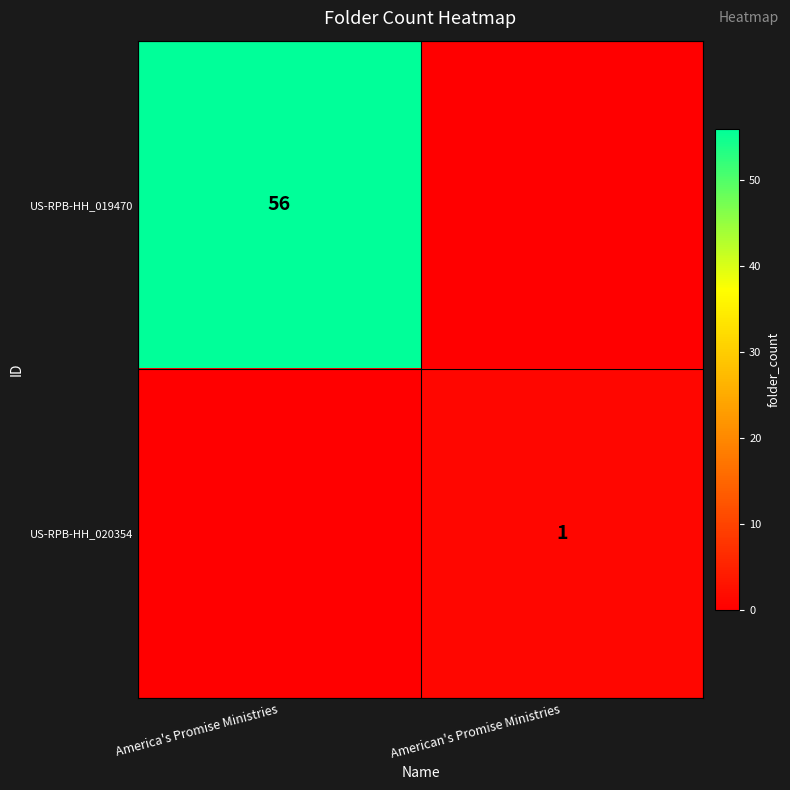

The US-RPB-HH_019470 series shows 96 at America's Promise Ministries. True or false?

False